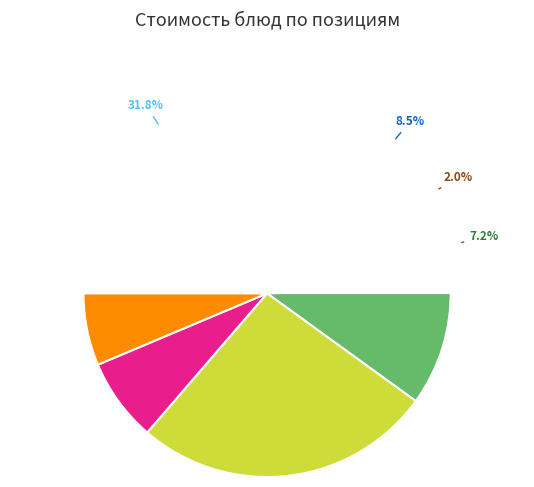

Does any single category account for the majority?

No